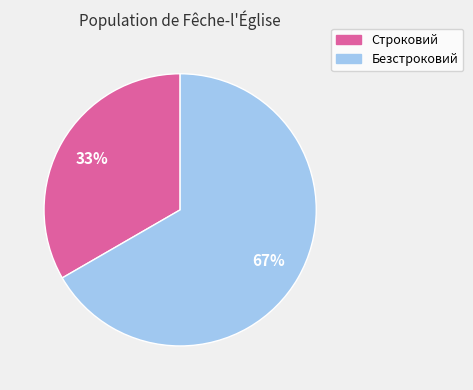

How many slices are in this pie chart?

2